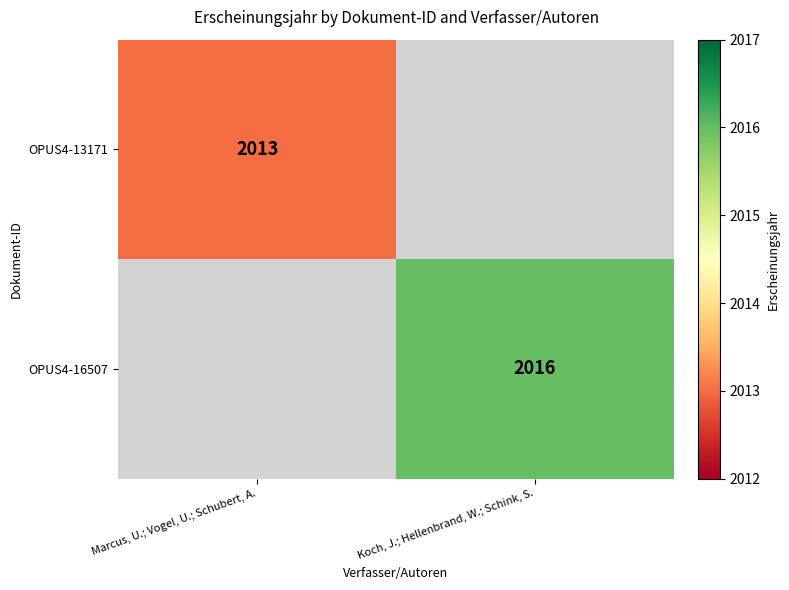

The OPUS4-16507 series shows 2016 at Koch, J.; Hellenbrand, W.; Schink, S.. True or false?

True